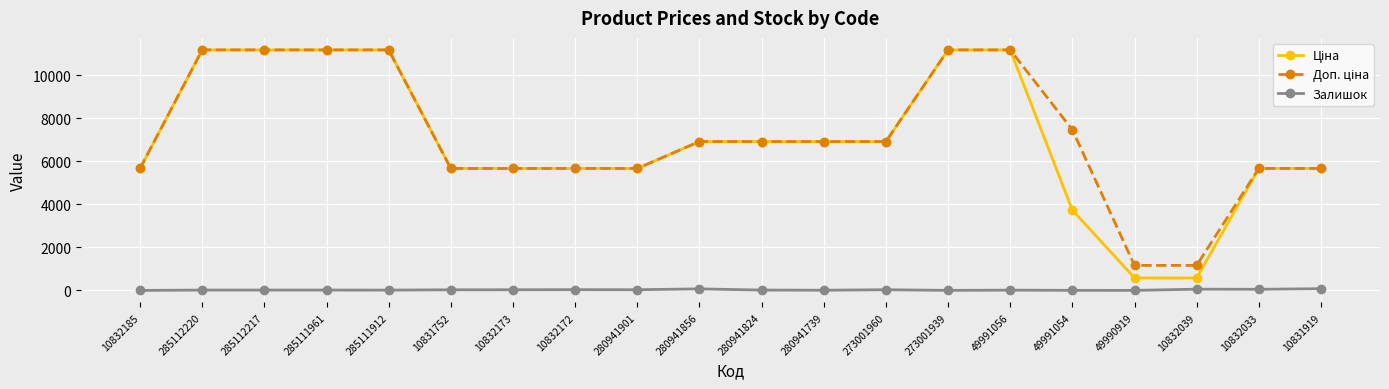

At how many categories does at least one series exceed 9391?

6